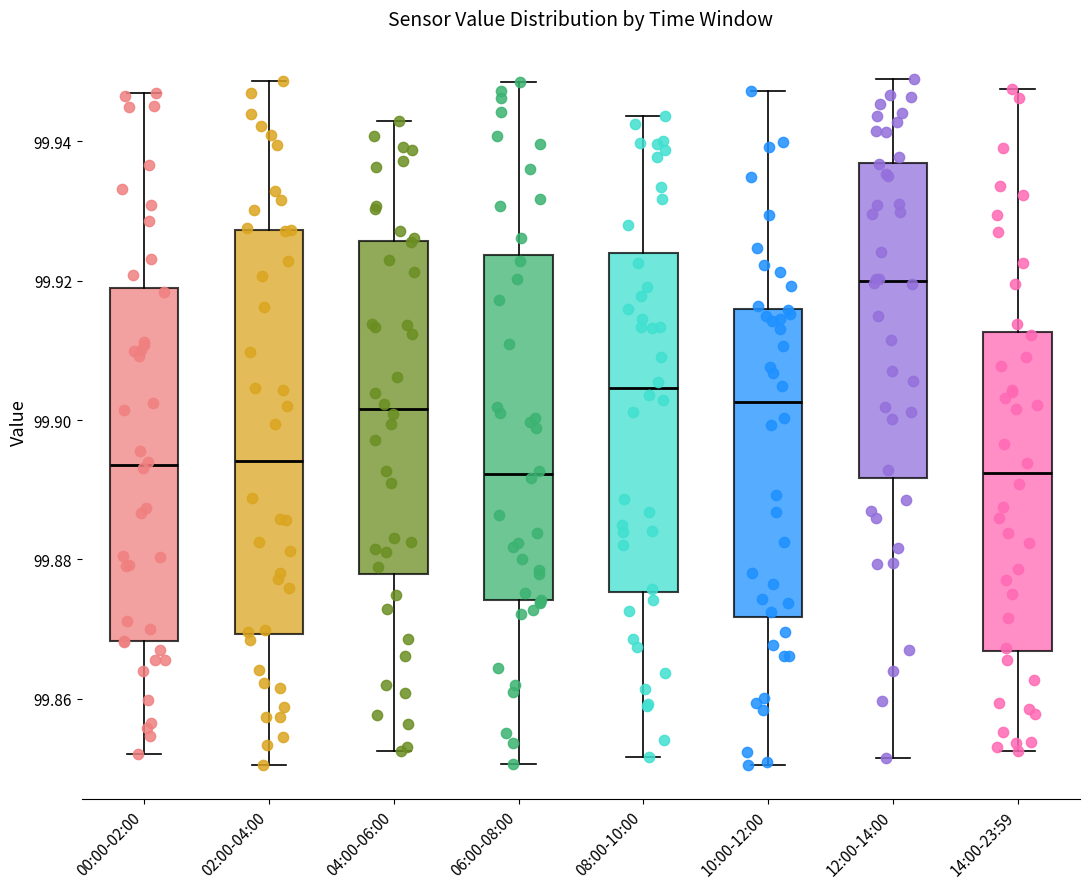

Which box has the highest median line?

12:00-14:00